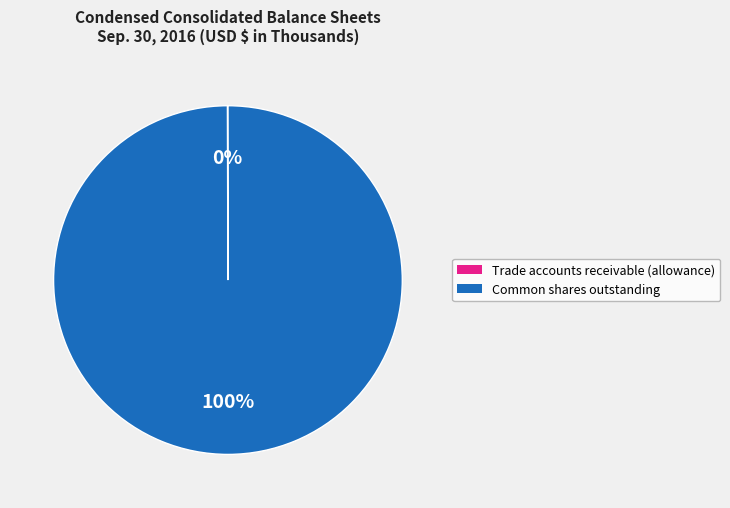

Which slice represents more than half of the pie?

Common shares outstanding